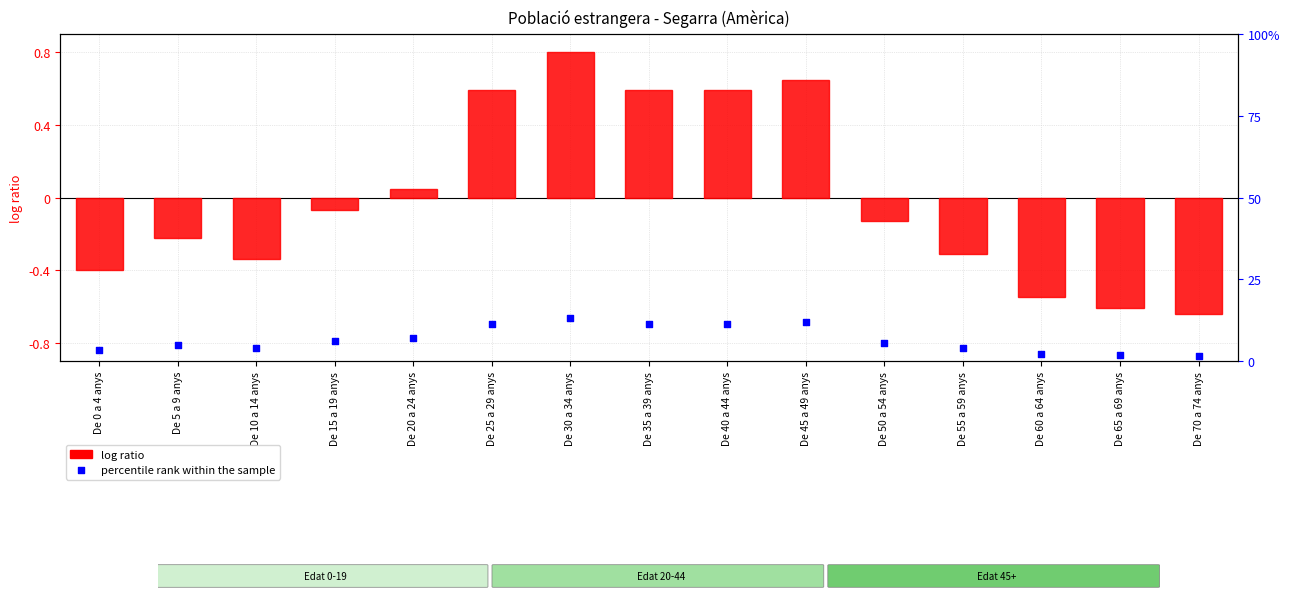

At how many categories does at least one series exceed 4?

10